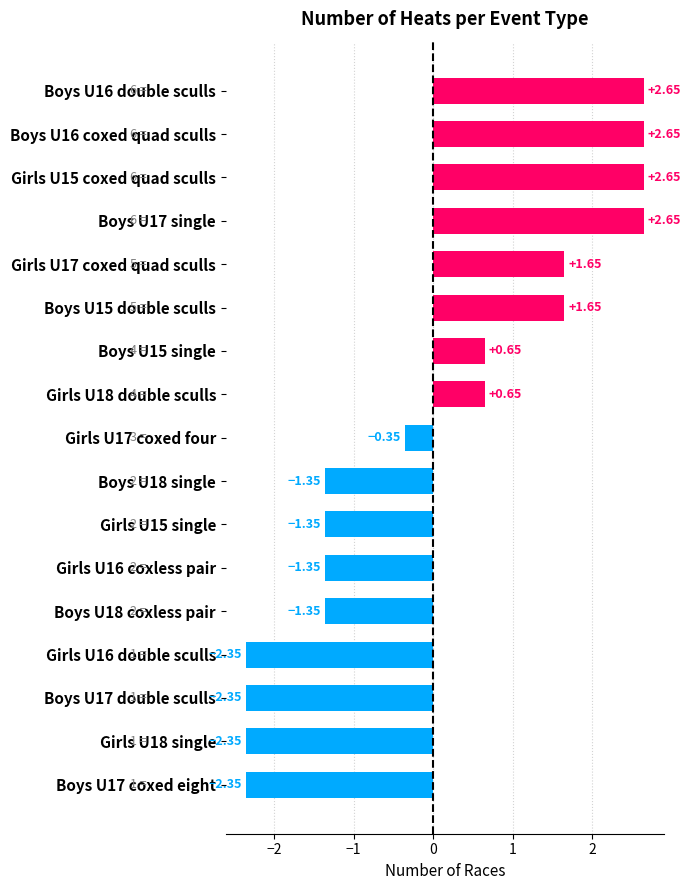

Between Boys U17 coxed eight and Girls U15 coxed quad sculls, which is larger?

Girls U15 coxed quad sculls